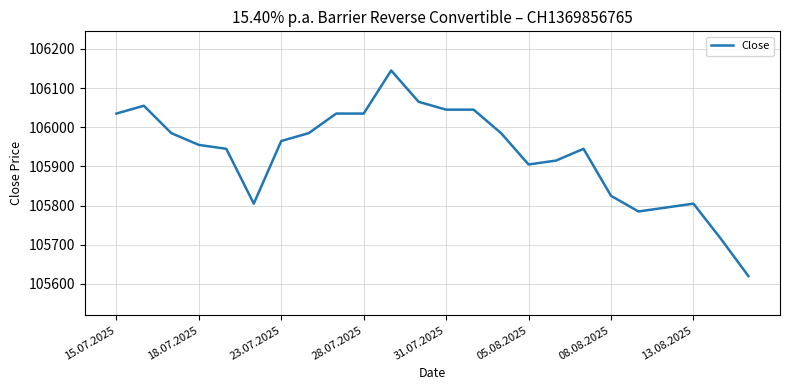

What is the maximum value shown in the chart?

106145